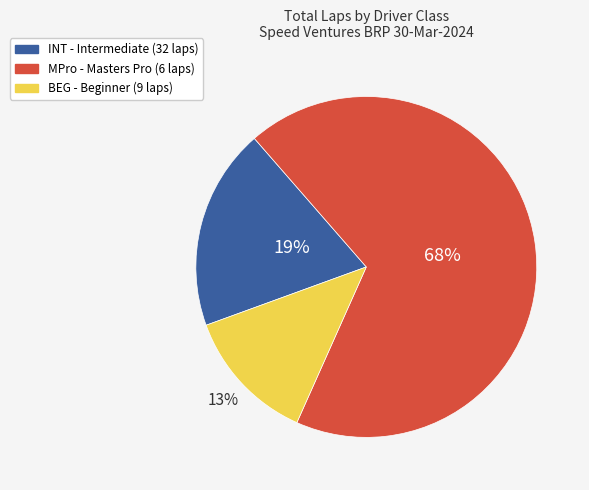

To the nearest percent, what is the average slice percentage?

33%